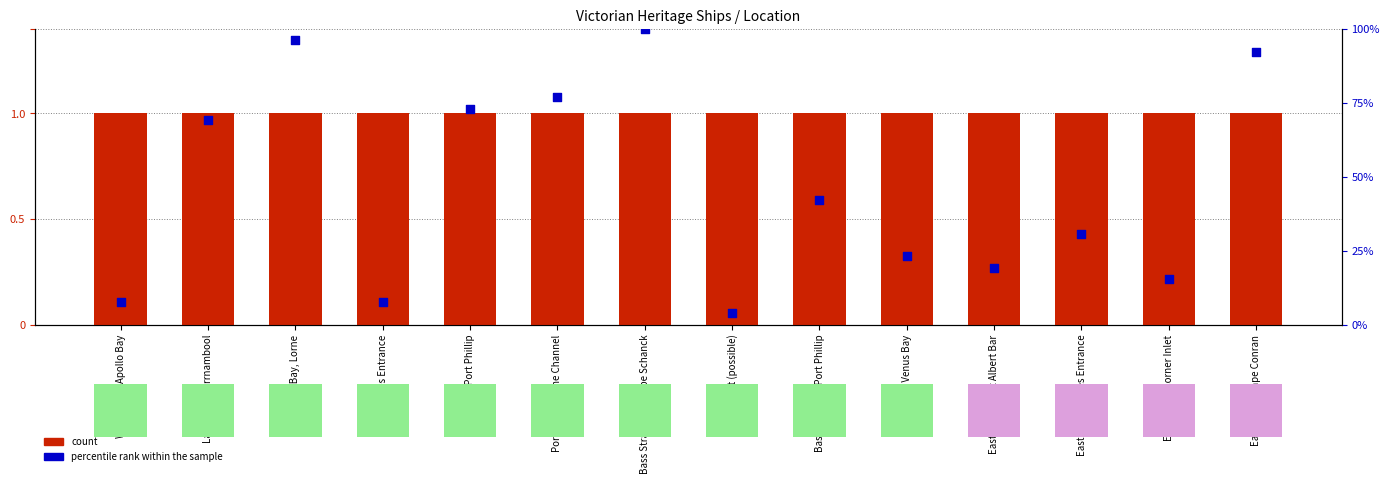

Which series has the largest total across all categories?

count